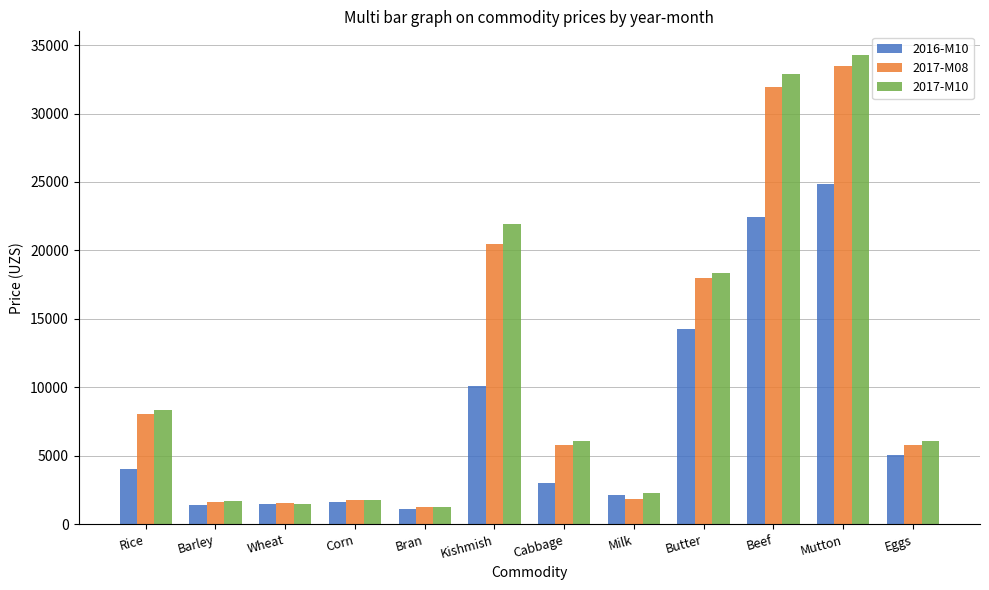

Which series has the largest range (max minus min)?

2017-M10